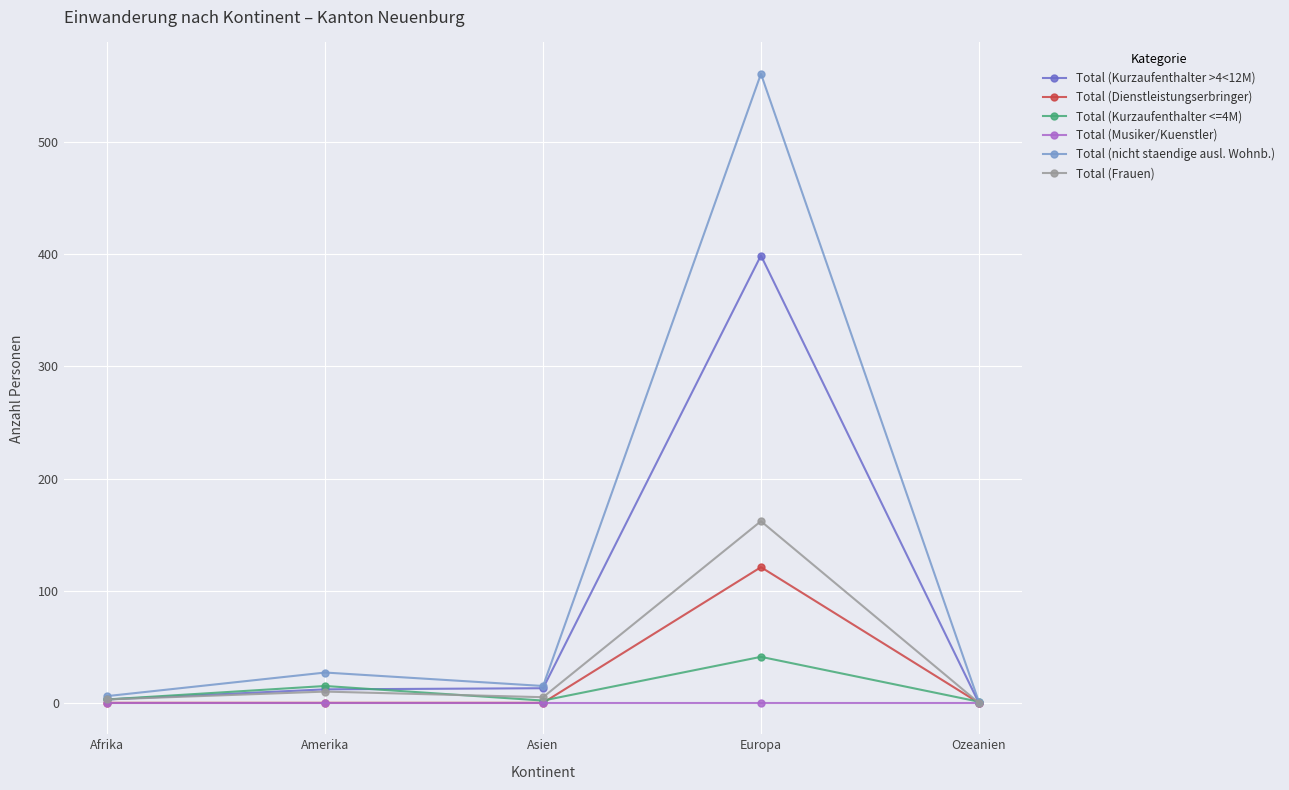

Which series has the largest range (max minus min)?

Total (nicht staendige ausl. Wohnb.)